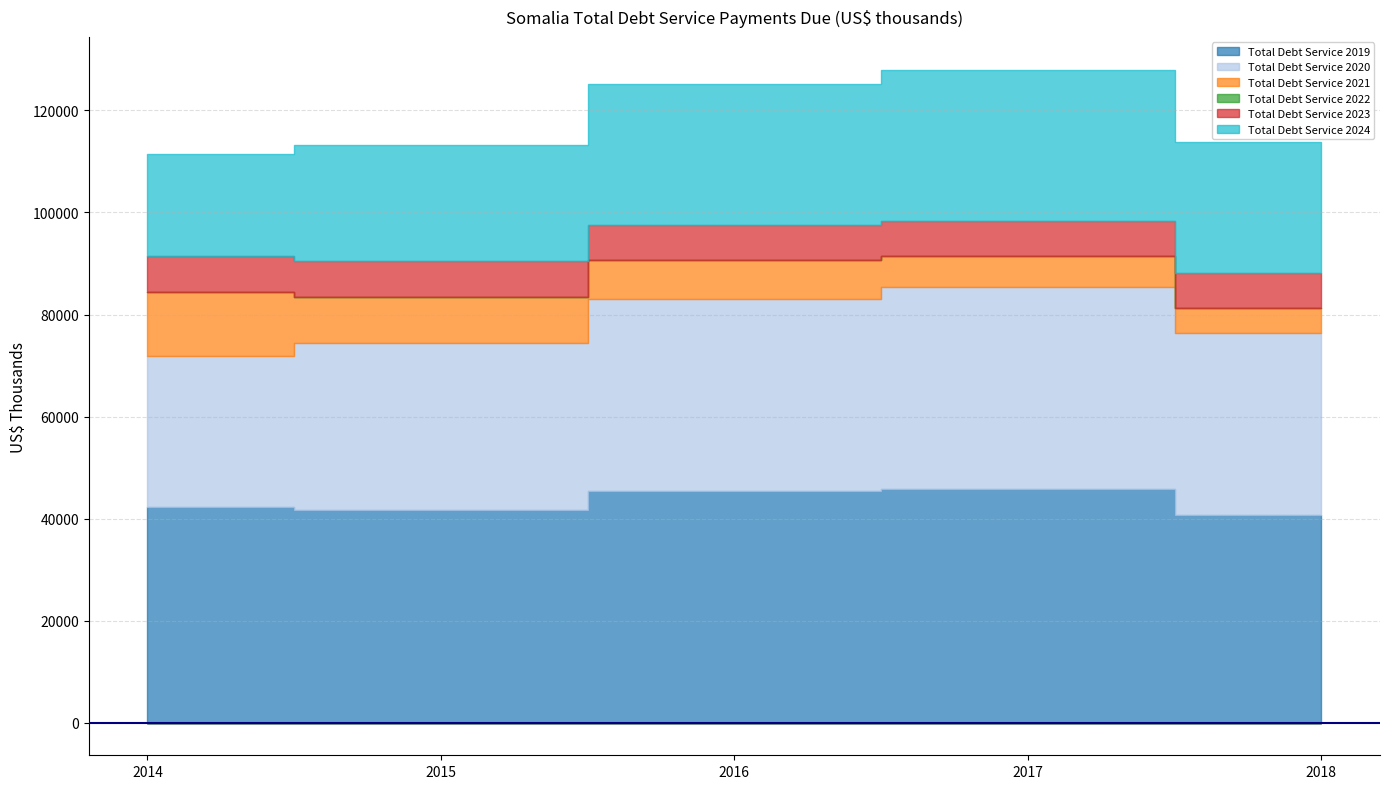

At which category does the chart reach its peak across all series?

2017